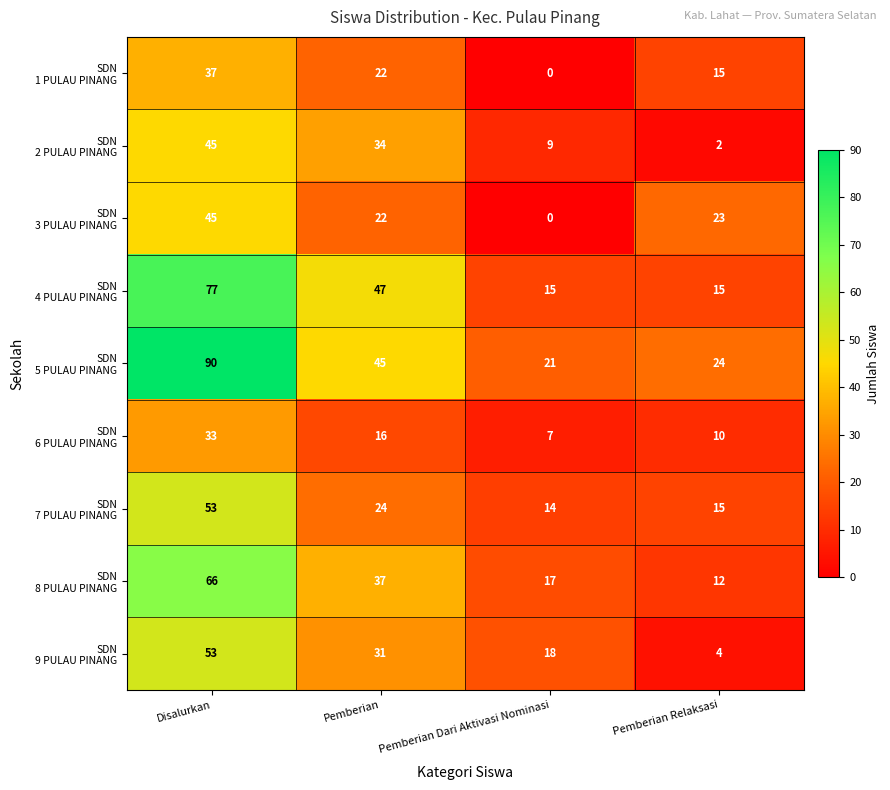

What is the total value across all series at Pemberian?

278